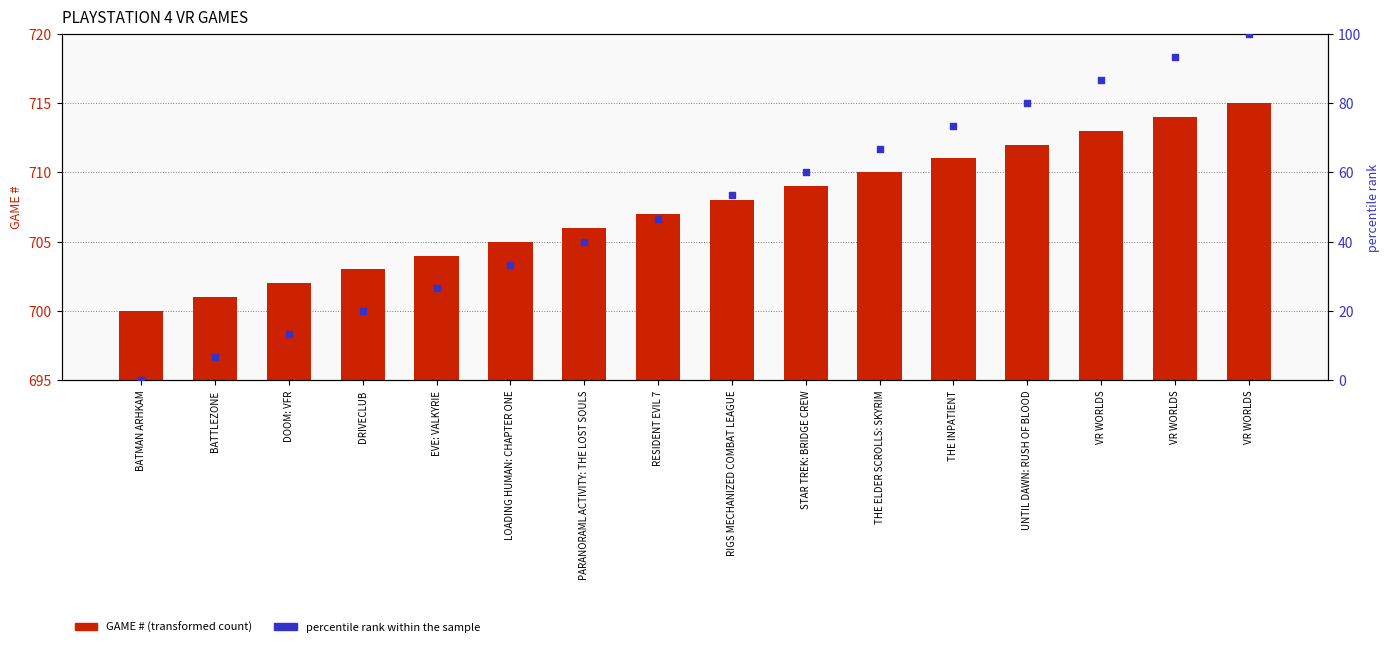

At which category is the sum across all series the highest?

VR WORLDS